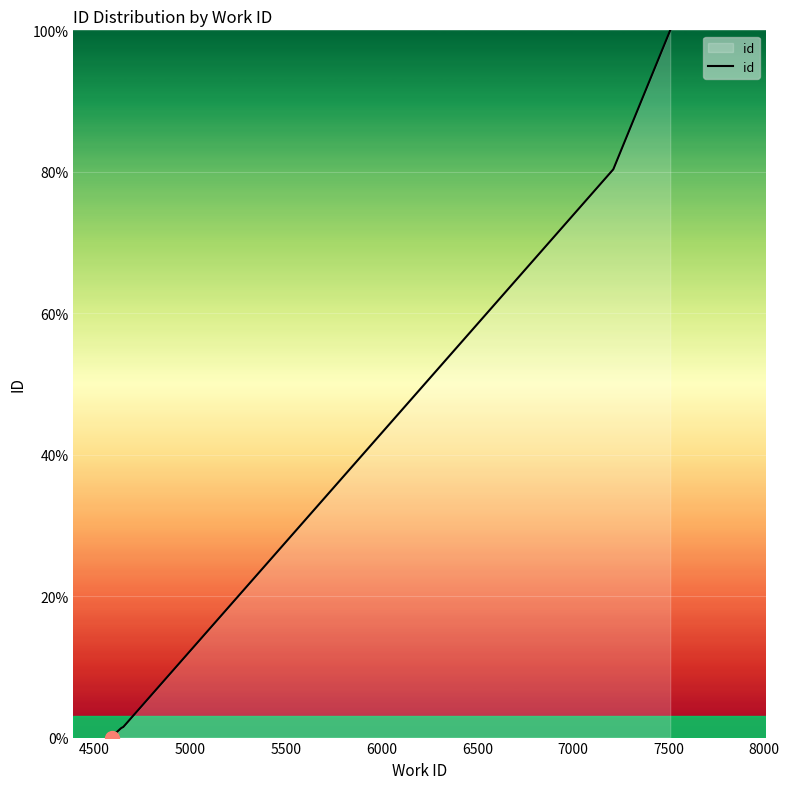

Count the number of data series in this chart.

1